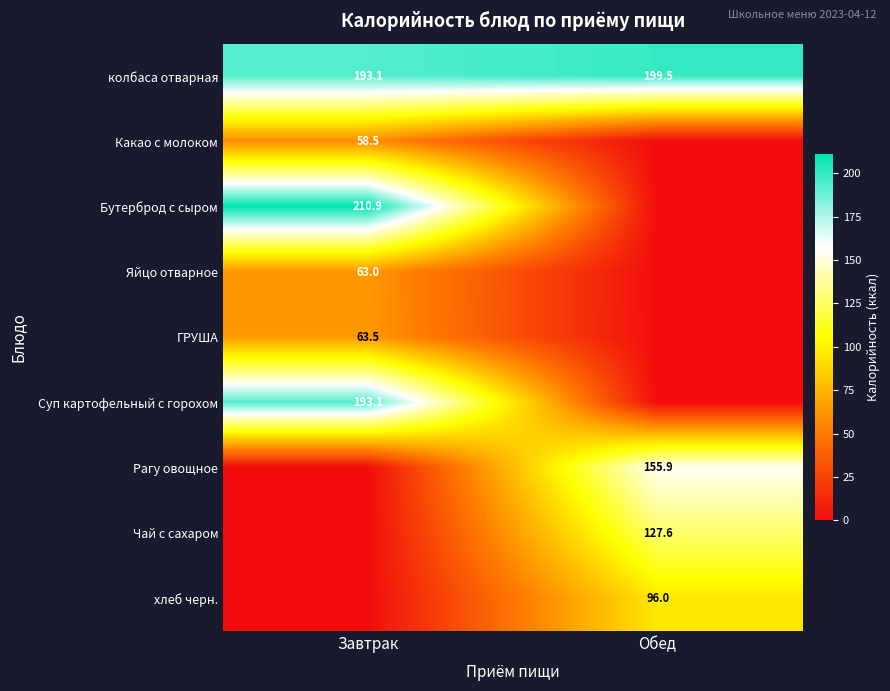

Is the value of Яйцо отварное at Завтрак greater than the value of колбаса отварная at Обед?

No